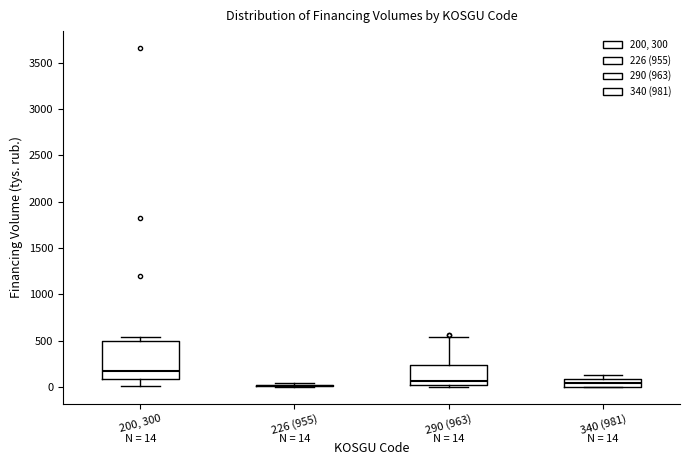

Comparing the boxes themselves (not the whiskers), which one is the tallest?

200, 300